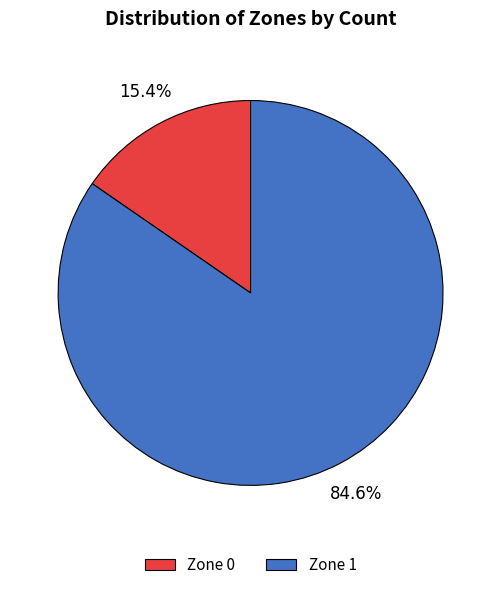

To the nearest percent, what percentage of the pie is Zone 0?

15%